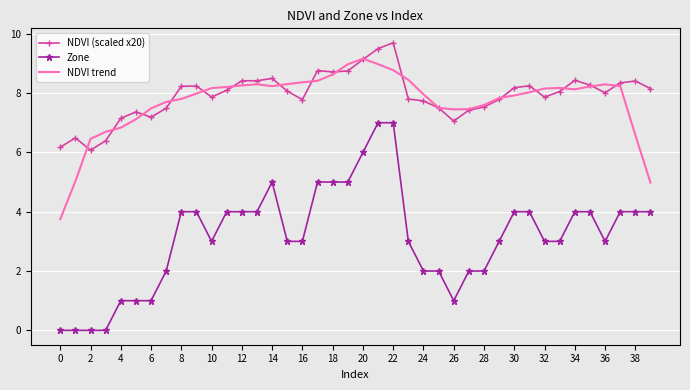

List the series in order of their peak value, highest first.

NDVI (scaled x20), NDVI trend, Zone